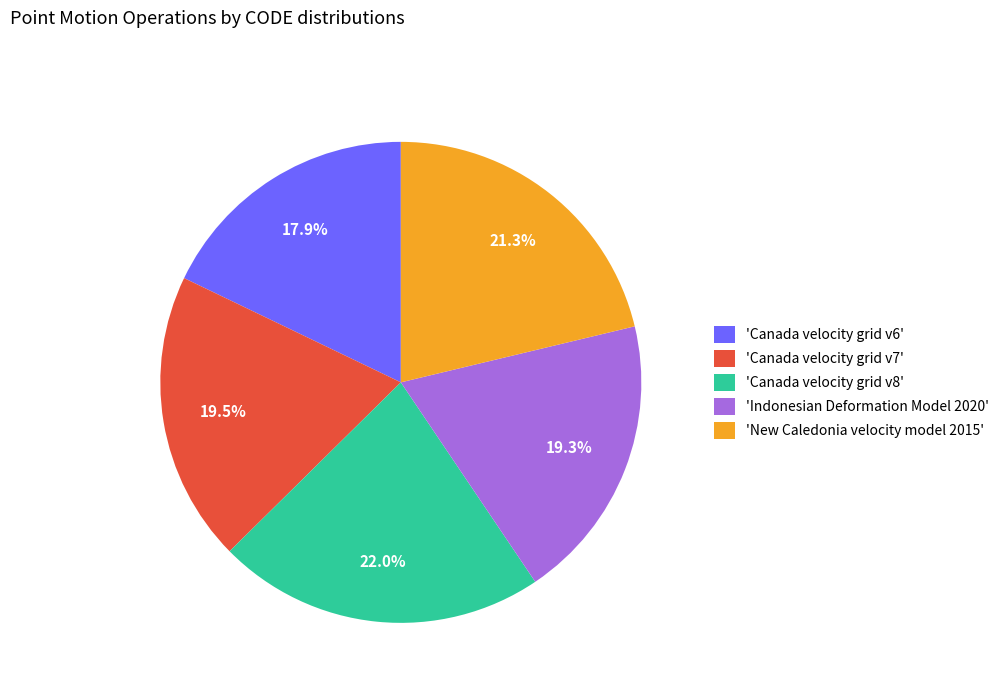

How much of the chart is everything except 'Indonesian Deformation Model 2020'?

80.7%